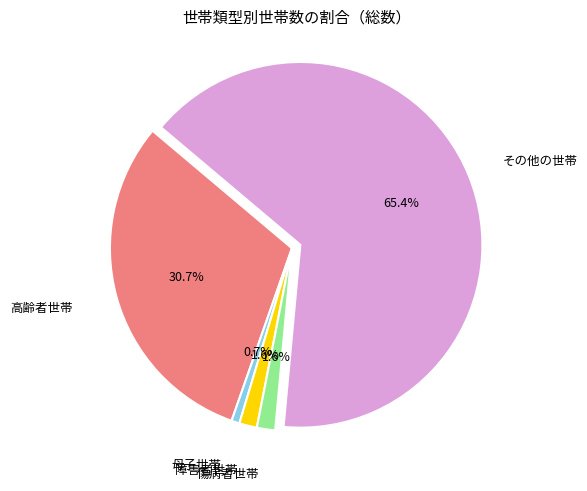

To the nearest percent, what percentage of the pie is 傷病者世帯?

2%